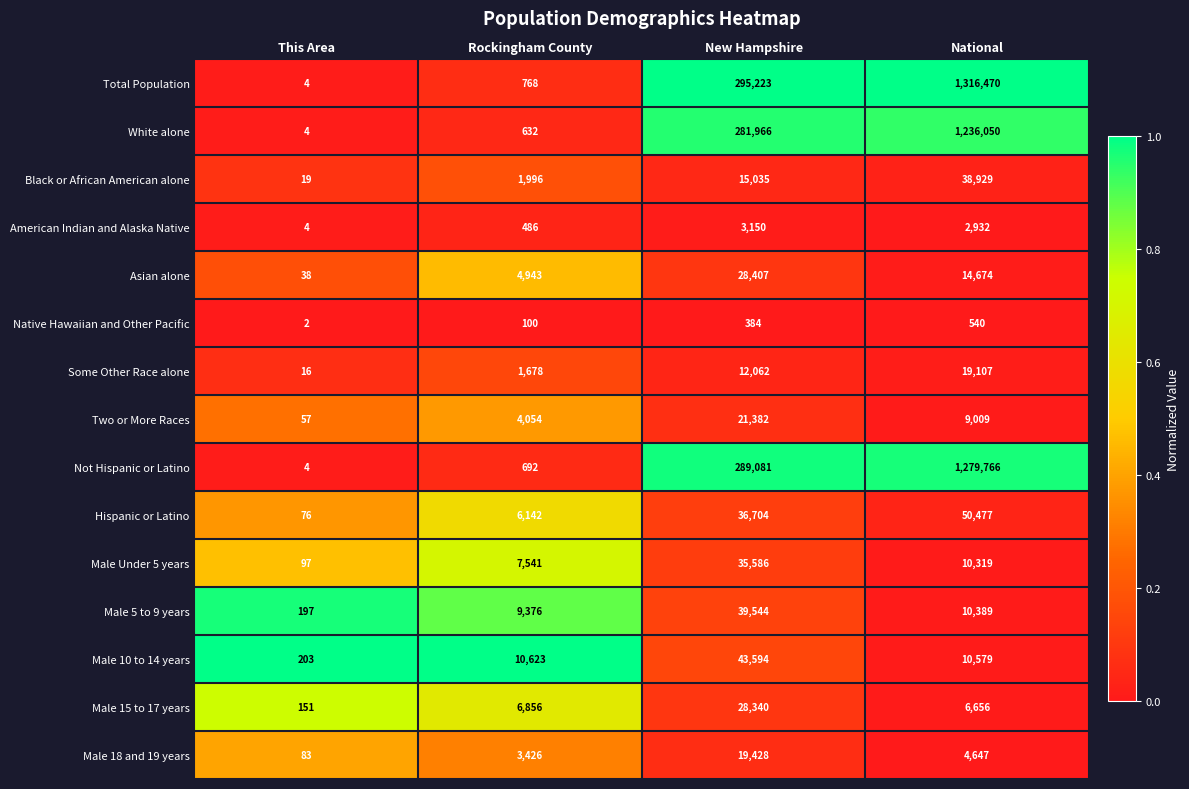

List the series in order of their peak value, lowest first.

Native Hawaiian and Other Pacific, American Indian and Alaska Native, Some Other Race alone, Male 18 and 19 years, Two or More Races, Male 15 to 17 years, Asian alone, Male Under 5 years, Black or African American alone, Male 5 to 9 years, Male 10 to 14 years, Hispanic or Latino, White alone, Not Hispanic or Latino, Total Population